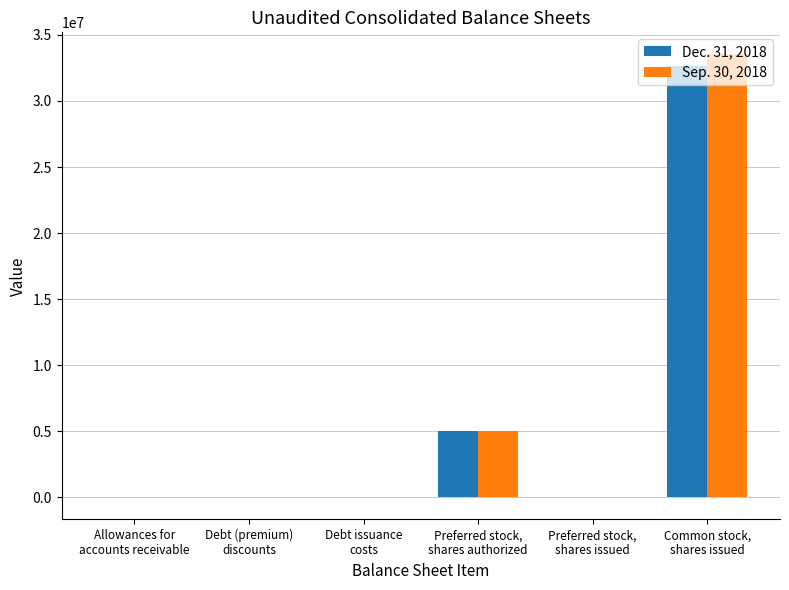

At which label is Dec. 31, 2018 closest to 16336074?

Preferred stock,
shares authorized